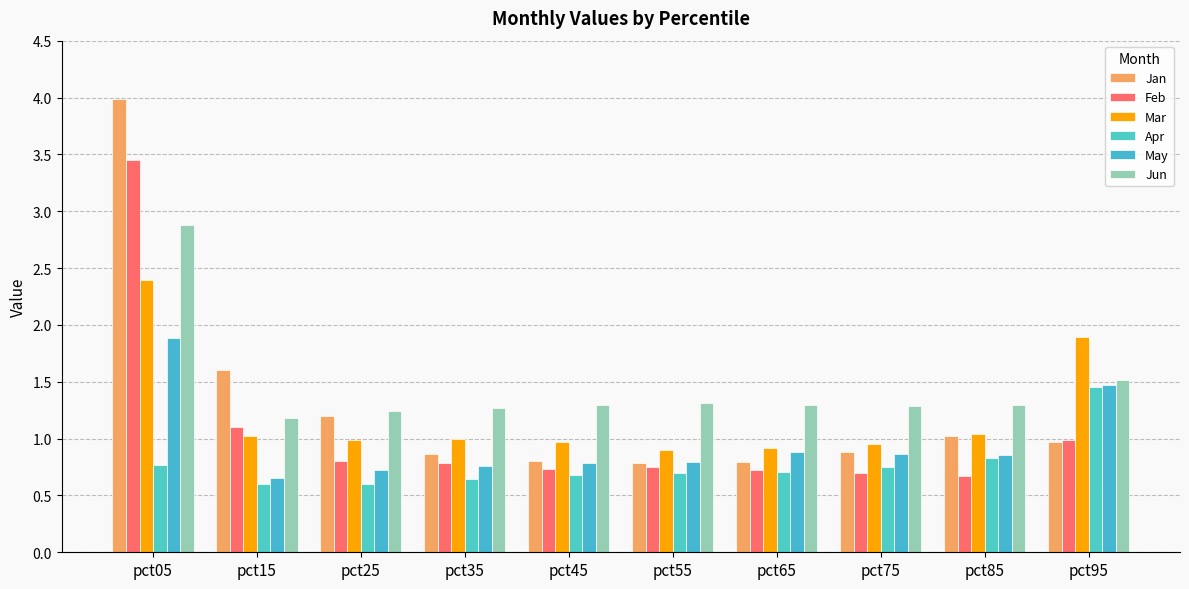

Rank the series at pct55 from highest to lowest value.

Jun, Mar, May, Jan, Feb, Apr